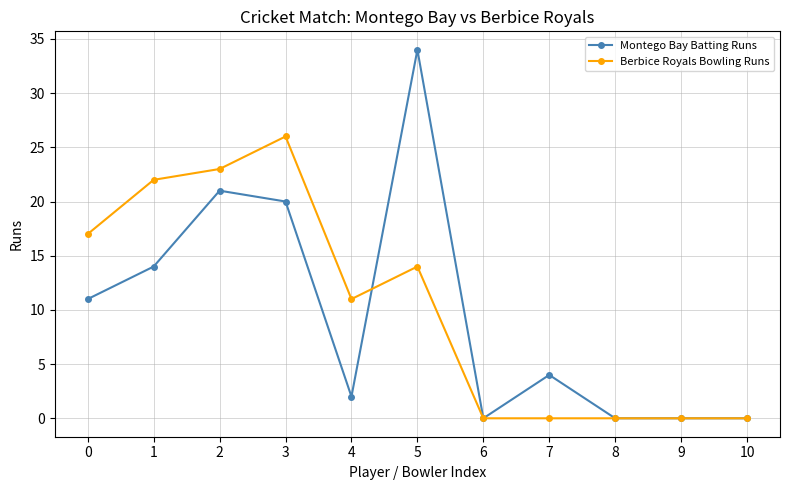

The value of Berbice Royals Bowling Runs at 8 is 0. True or false?

True